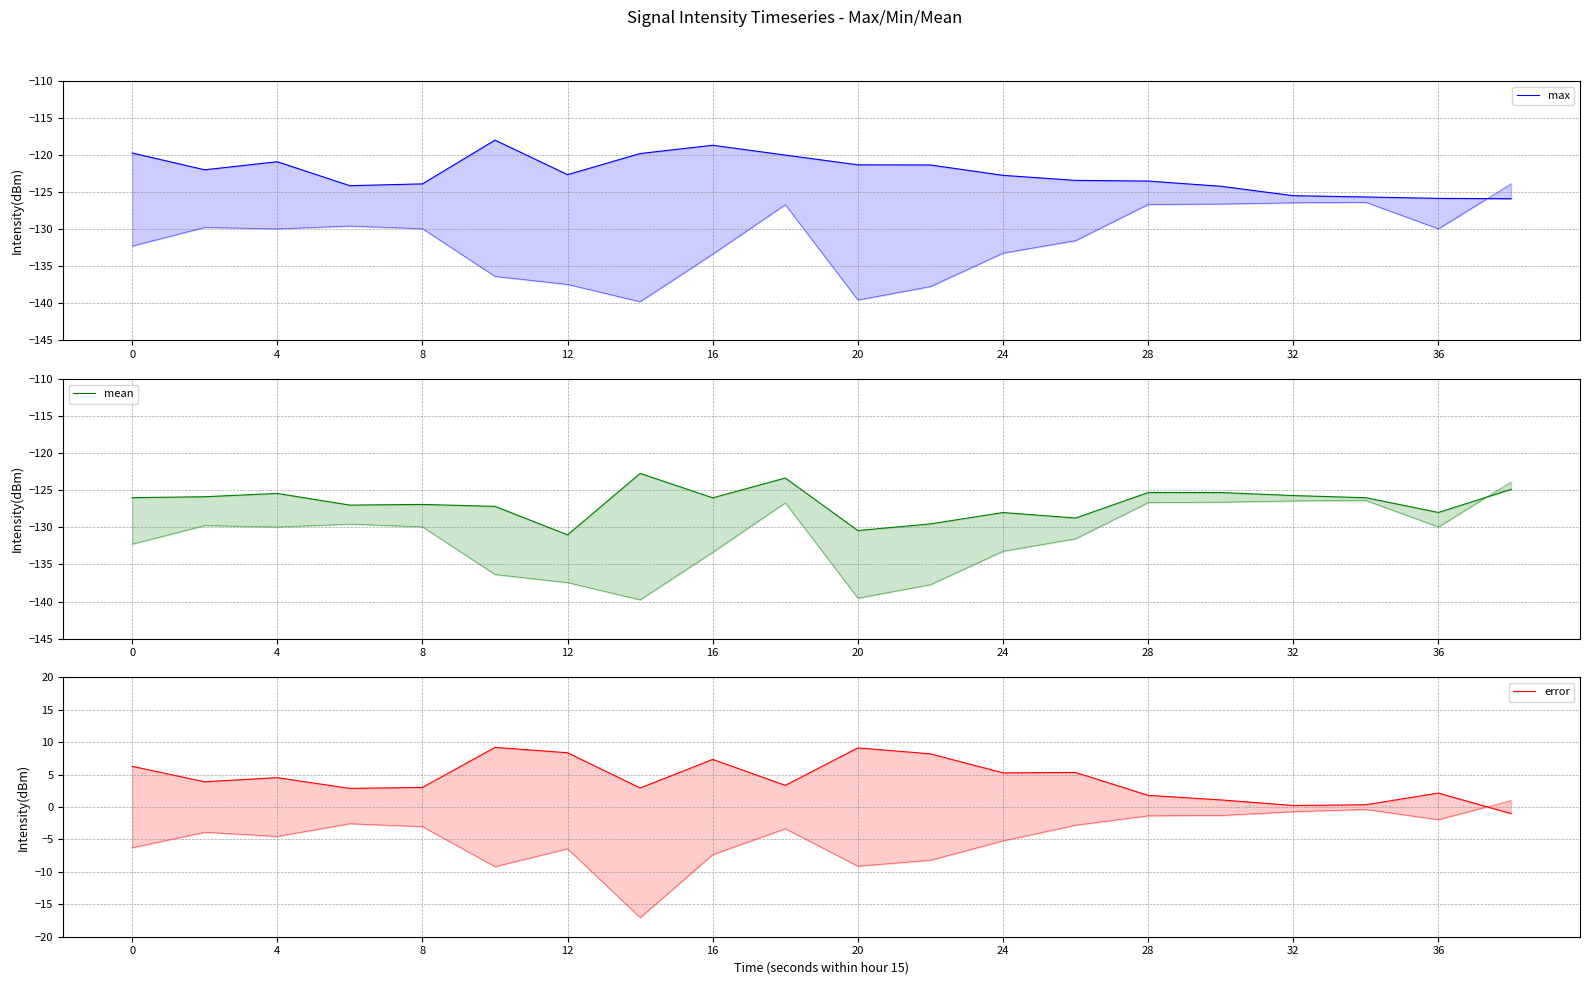

Rank the series by their maximum value, from highest to lowest.

error, max, mean